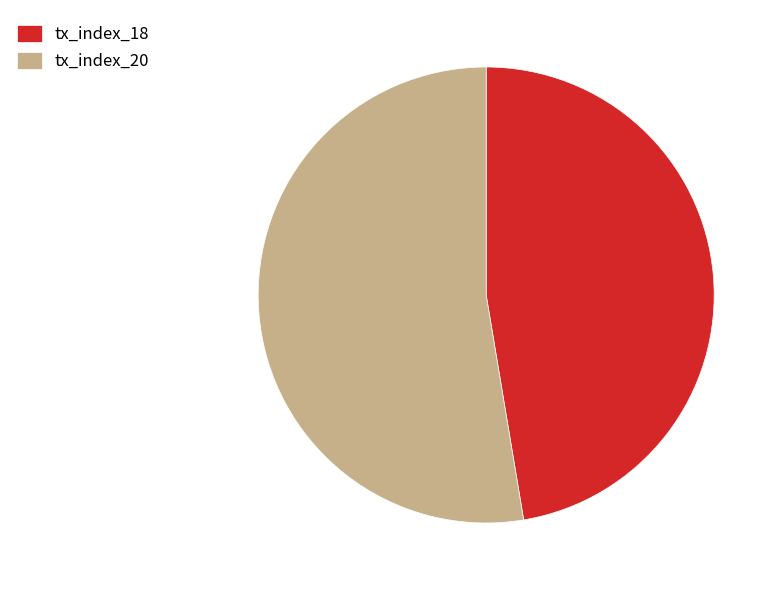

Is the sum of tx_index_20 and tx_index_18 greater than half?

Yes